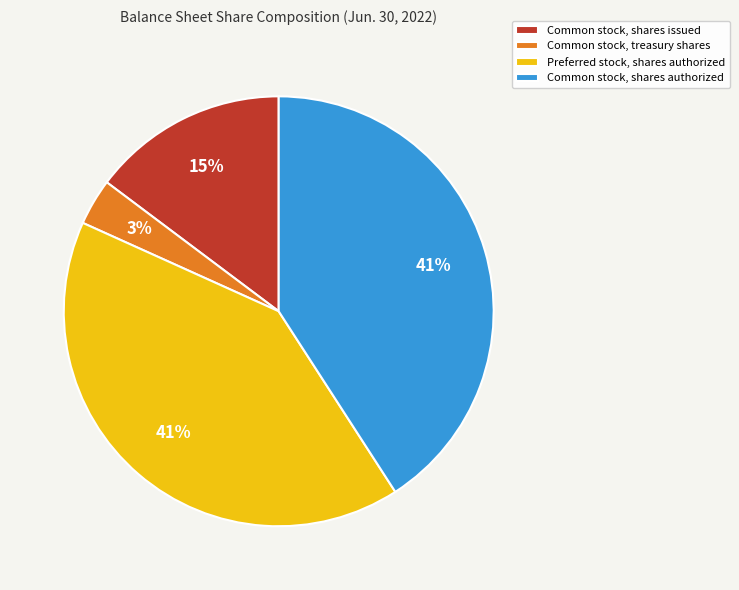

What percentage is the Common stock, shares issued slice, to the nearest percent?

15%